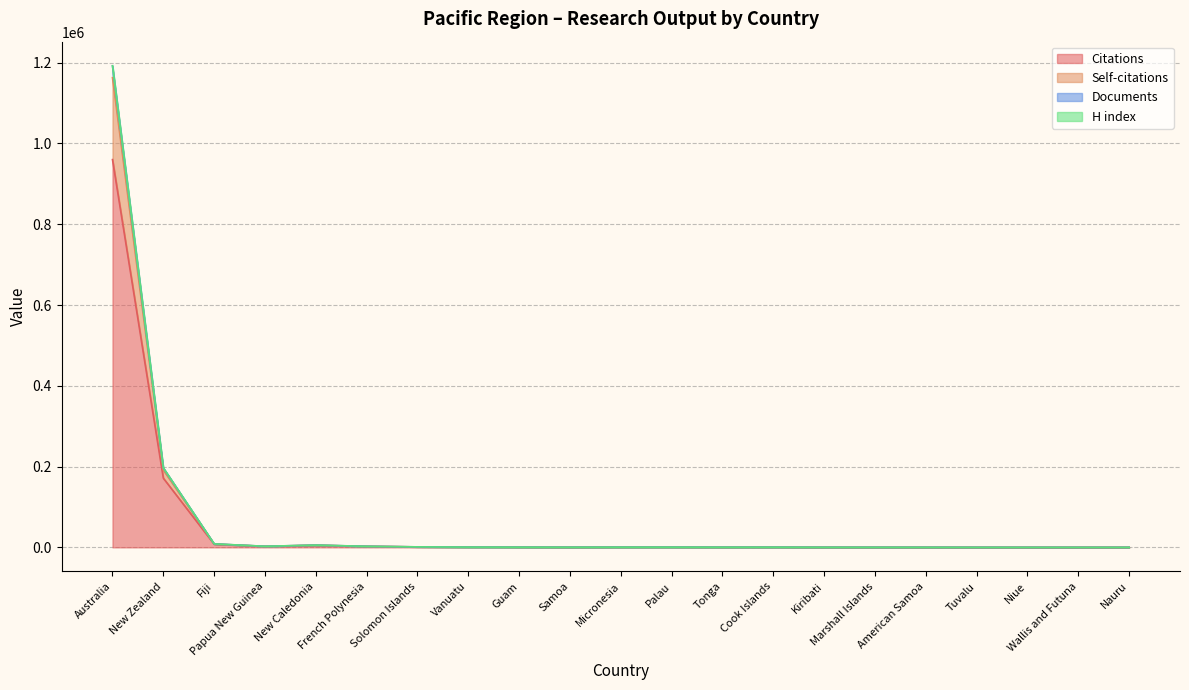

What is the label of the 7th point from the right?

Kiribati